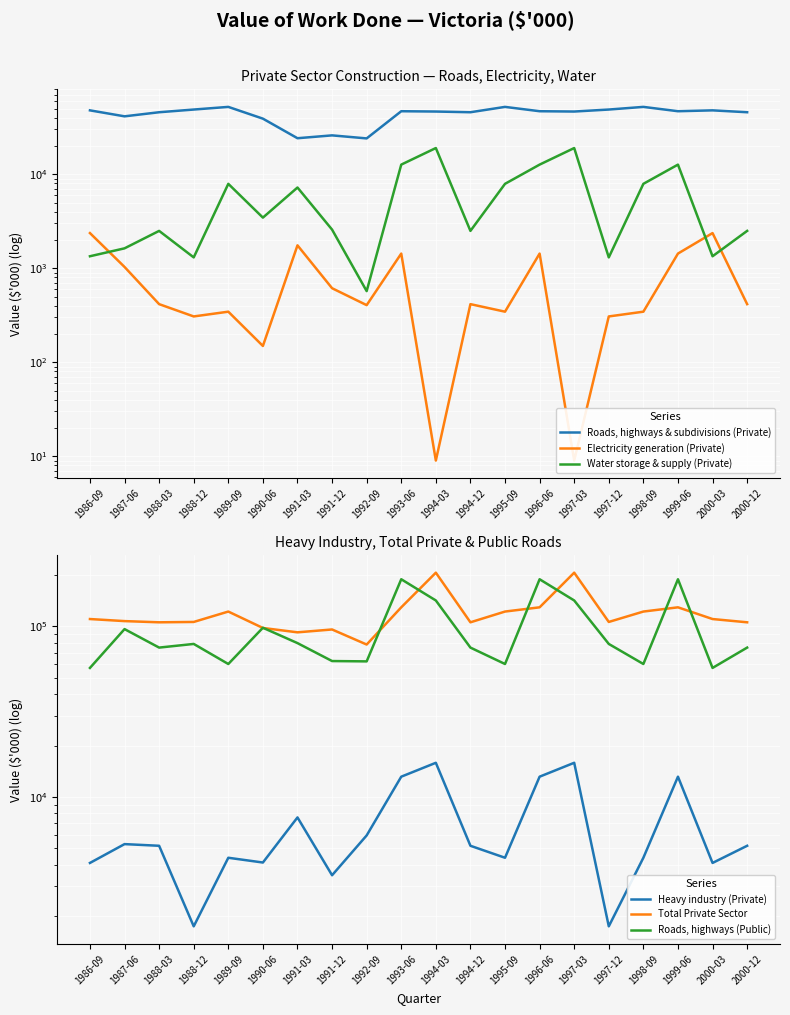

Reading left to right, transcribe all the data shown in this chart.

Roads, highways & subdivisions (Private): 1986-09=47804	1987-06=41293	1988-03=45648	1988-12=48763	1989-09=52036	1990-06=39010	1991-03=24153	1991-12=25900	1992-09=24045	1993-06=46794	1994-03=46440	1994-12=45648	1995-09=52036	1996-06=46794	1997-03=46440	1997-12=48763	1998-09=52036	1999-06=46794	2000-03=47804	2000-12=45648
Electricity generation (Private): 1986-09=2366	1987-06=1032	1988-03=415	1988-12=307	1989-09=345	1990-06=149	1991-03=1752	1991-12=613	1992-09=405	1993-06=1432	1994-03=9	1994-12=415	1995-09=345	1996-06=1432	1997-03=9	1997-12=307	1998-09=345	1999-06=1432	2000-03=2366	2000-12=415
Water storage & supply (Private): 1986-09=1341	1987-06=1628	1988-03=2496	1988-12=1304	1989-09=7904	1990-06=3455	1991-03=7222	1991-12=2575	1992-09=571	1993-06=12655	1994-03=18992	1994-12=2496	1995-09=7904	1996-06=12655	1997-03=18992	1997-12=1304	1998-09=7904	1999-06=12655	2000-03=1341	2000-12=2496
Heavy industry (Private): 1986-09=4096	1987-06=5283	1988-03=5165	1988-12=1739	1989-09=4393	1990-06=4119	1991-03=7576	1991-12=3468	1992-09=5941	1993-06=13140	1994-03=15854	1994-12=5165	1995-09=4393	1996-06=13140	1997-03=15854	1997-12=1739	1998-09=4393	1999-06=13140	2000-03=4096	2000-12=5165
Total Private Sector: 1986-09=110607	1987-06=107559	1988-03=105827	1988-12=106333	1989-09=122374	1990-06=98032	1991-03=92417	1991-12=96054	1992-09=78360	1993-06=129577	1994-03=206950	1994-12=105827	1995-09=122374	1996-06=129577	1997-03=206950	1997-12=106333	1998-09=122374	1999-06=129577	2000-03=110607	2000-12=105827
Roads, highways (Public): 1986-09=57133	1987-06=96542	1988-03=75191	1988-12=79002	1989-09=60236	1990-06=98303	1991-03=79891	1991-12=62690	1992-09=62413	1993-06=189341	1994-03=142152	1994-12=75191	1995-09=60236	1996-06=189341	1997-03=142152	1997-12=79002	1998-09=60236	1999-06=189341	2000-03=57133	2000-12=75191